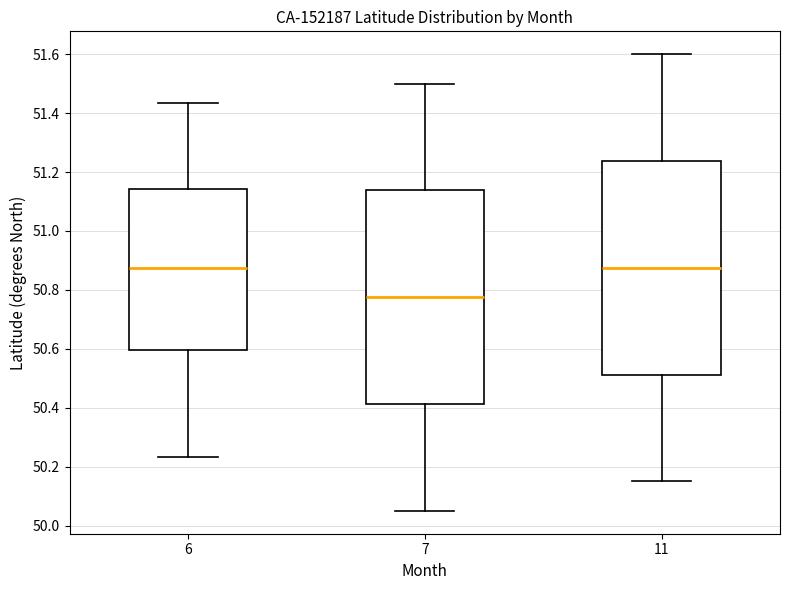

Reading left to right, read every box against the y-axis: the position of its median line, the range the box covers, and the ends of its whiskers. The values are not printed on the chart, so give them approximately, as read against the axis.

6: median 50.88, box 50.60 to 51.14, whiskers 50.24 to 51.44
7: median 50.78, box 50.42 to 51.14, whiskers 50.06 to 51.50
11: median 50.88, box 50.52 to 51.24, whiskers 50.16 to 51.60